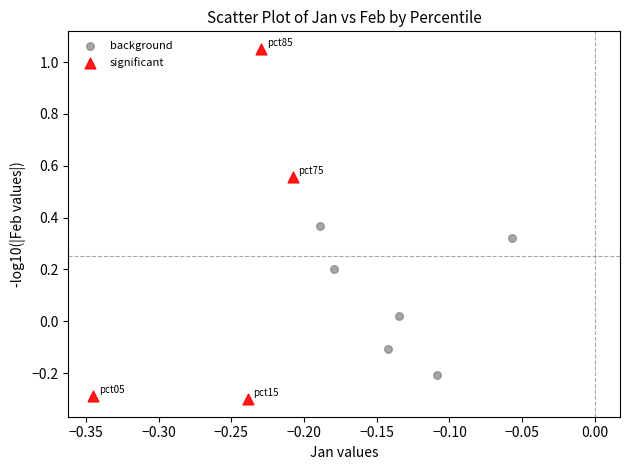

Which series has the widest spread of Y values?

significant